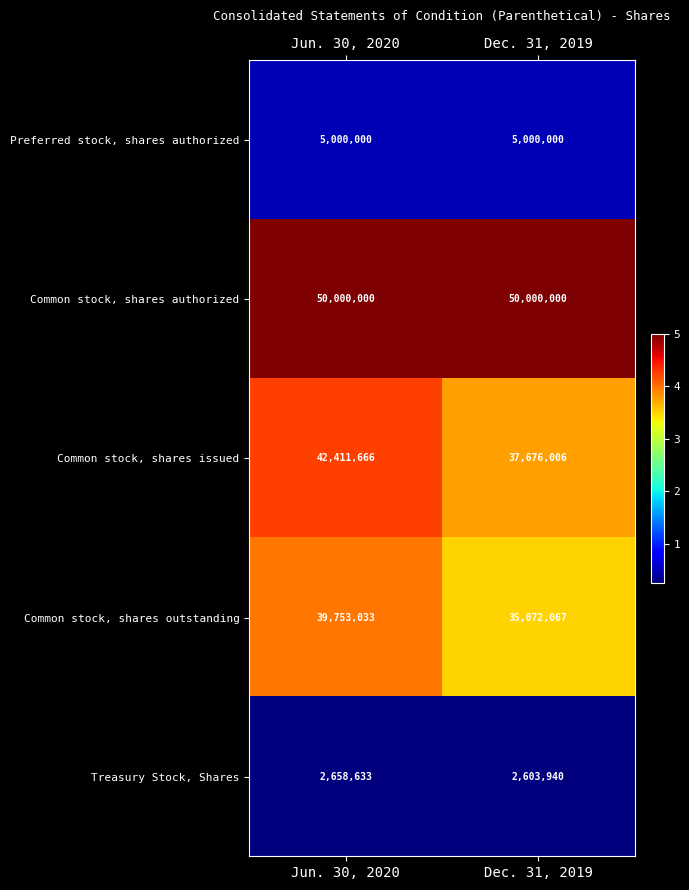

At how many categories does at least one series exceed 43669832?

2